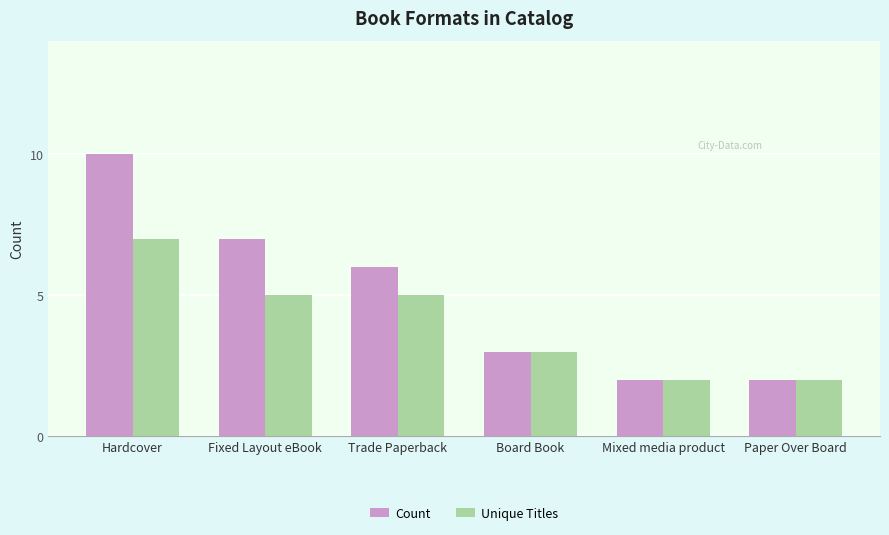

Rank the series by their average value, from lowest to highest.

Unique Titles, Count